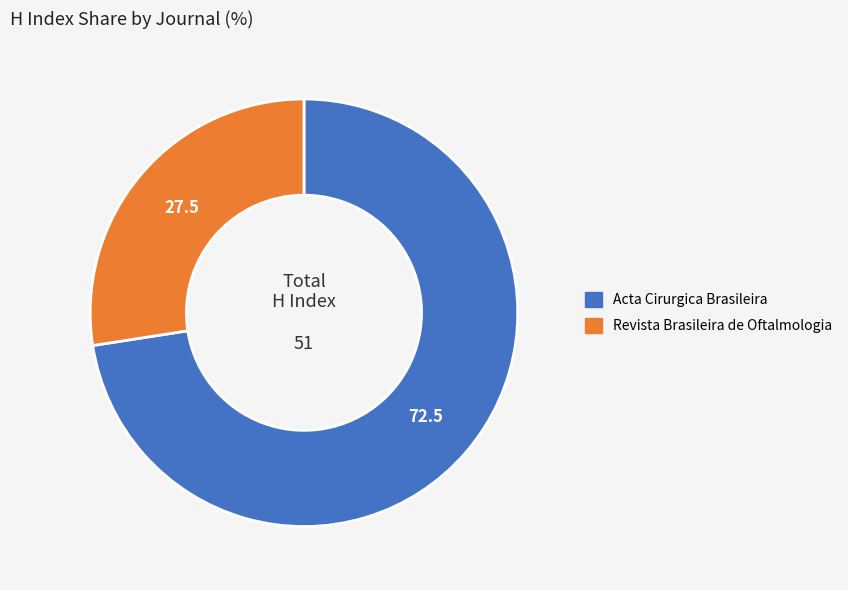

What is the ratio of the value at Revista Brasileira de Oftalmologia to the value at Acta Cirurgica Brasileira?

0.4